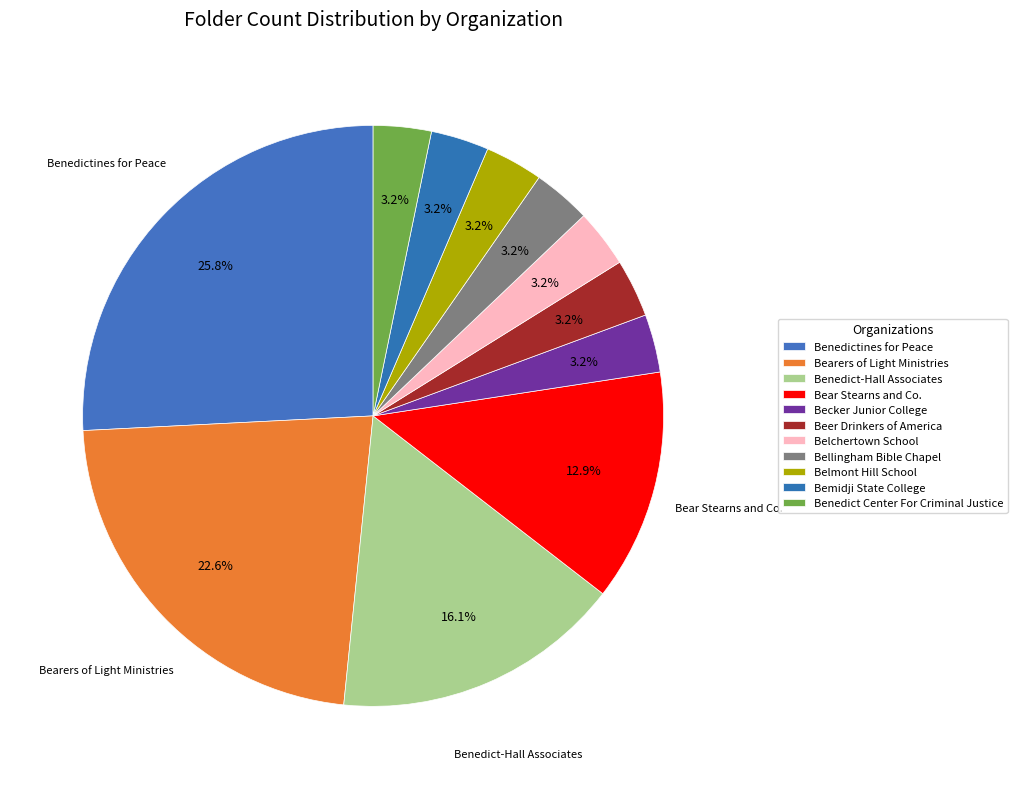

Does Becker Junior College represent more than half of the total?

No